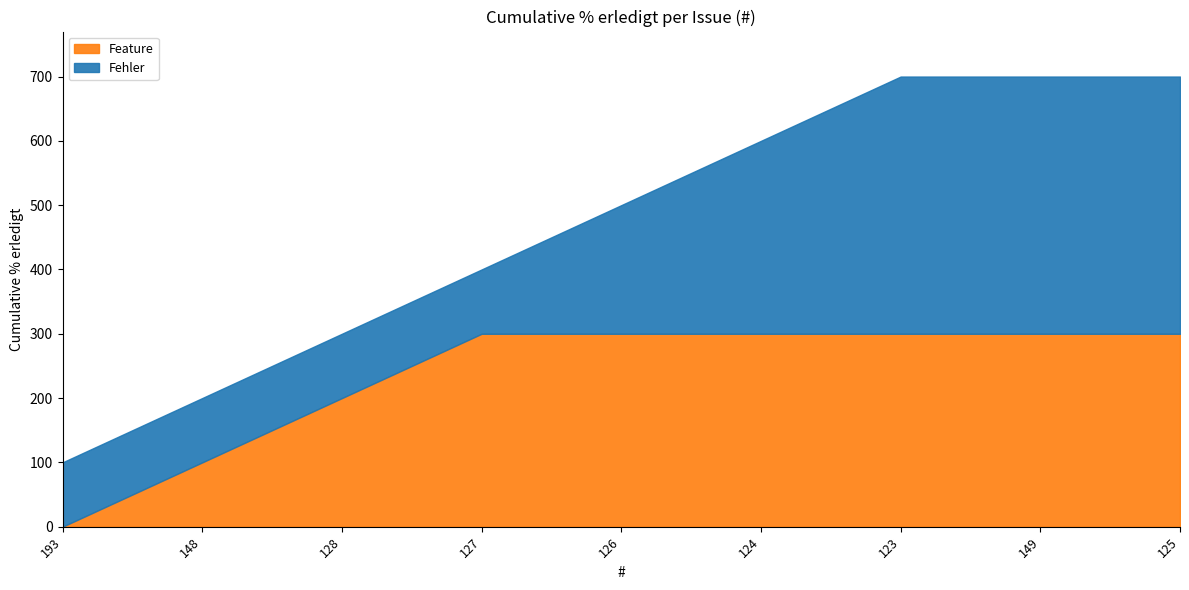

What is the total value across all series at 124?

600